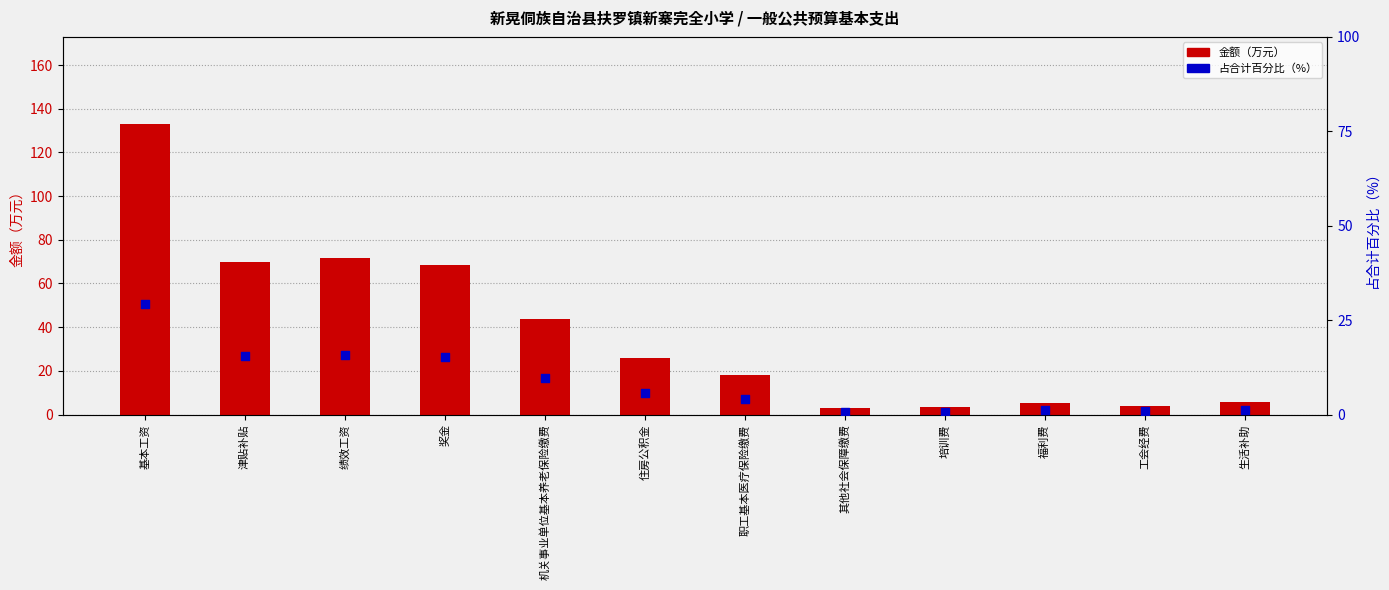

At which category is the sum across all series the highest?

基本工资